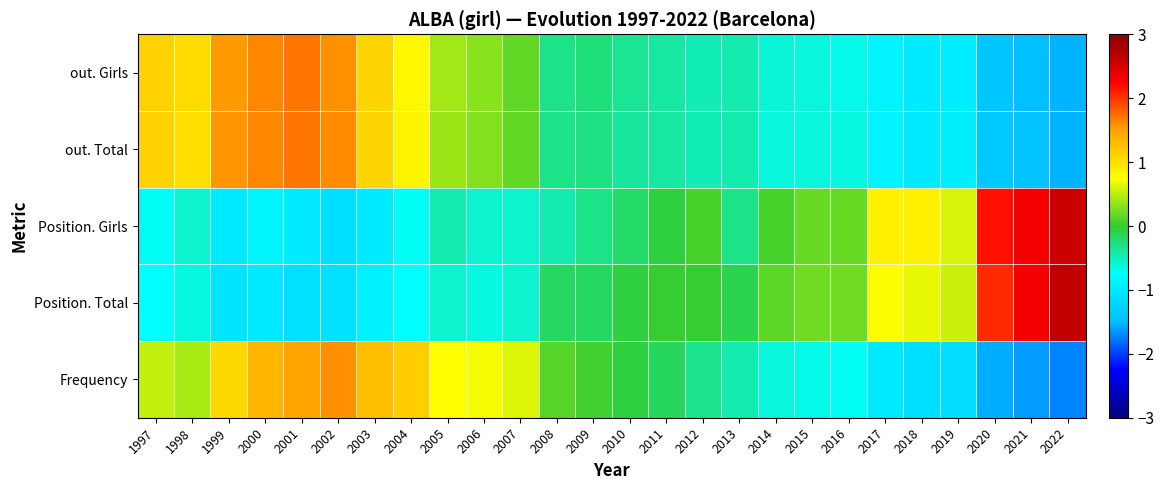

At how many categories does at least one series exceed 2?

3